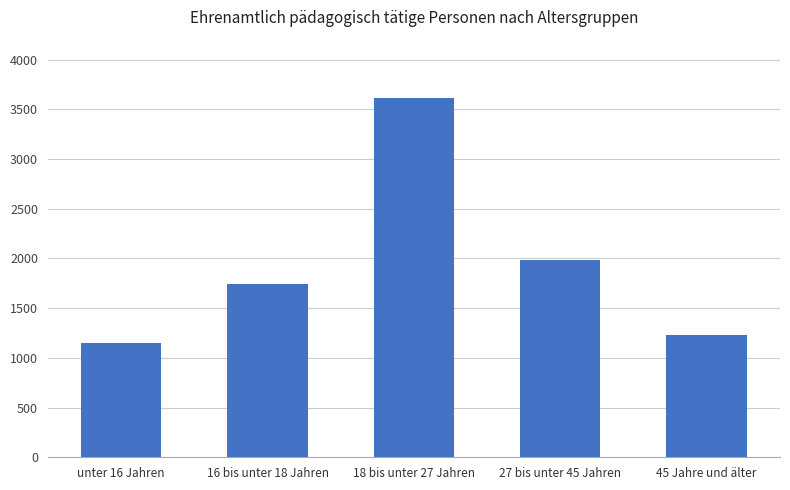

Which label corresponds to the smallest value in the chart?

unter 16 Jahren